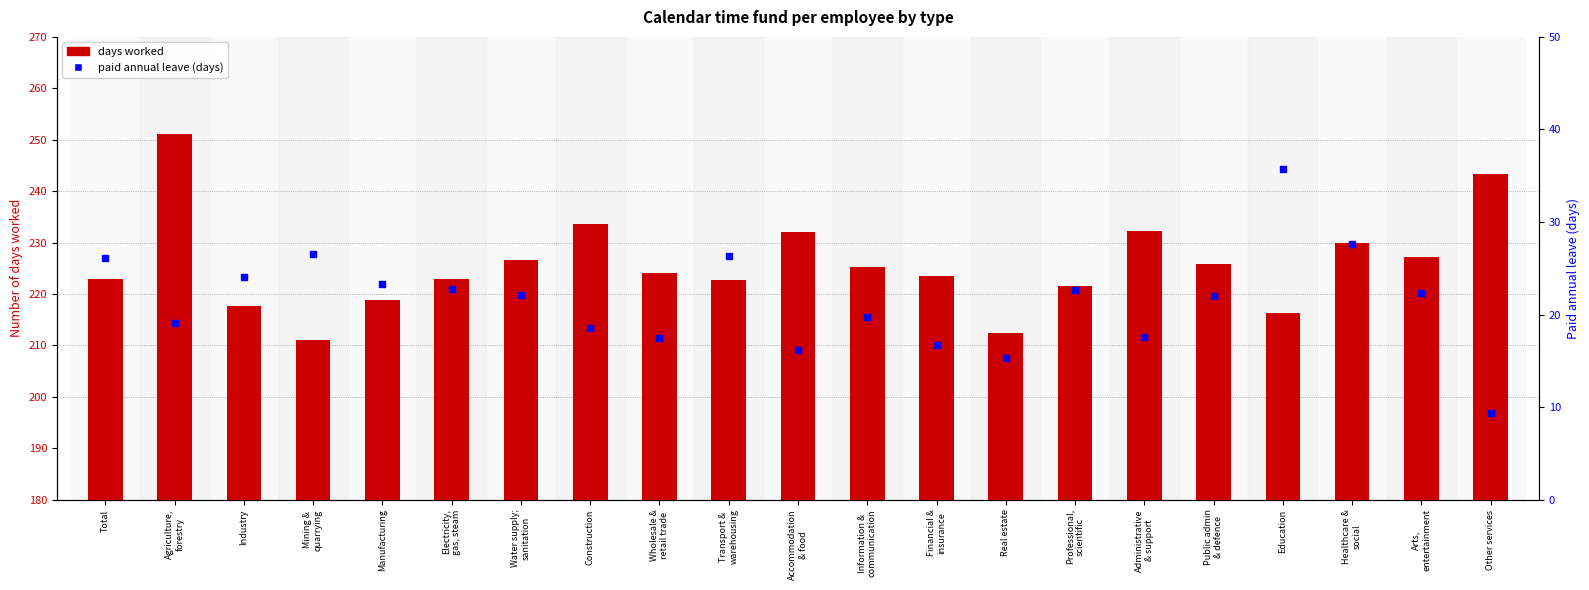

At which label is paid annual leave (days) closest to 22?

Public admin
& defence